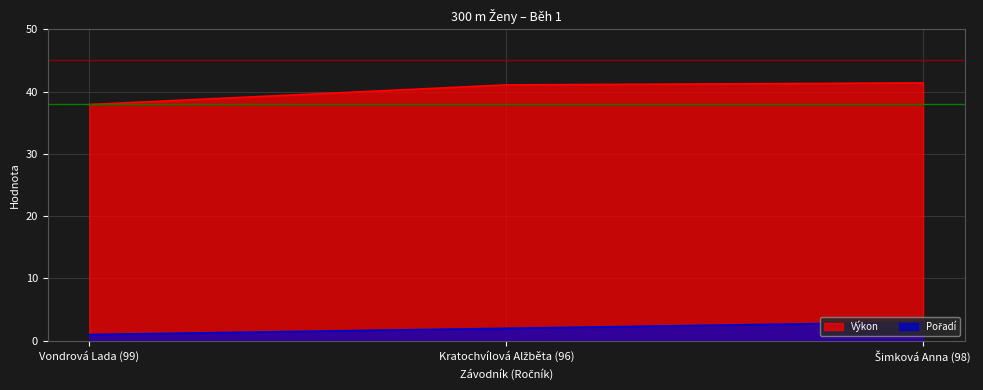

What is the maximum value for Pořadí?

3.0